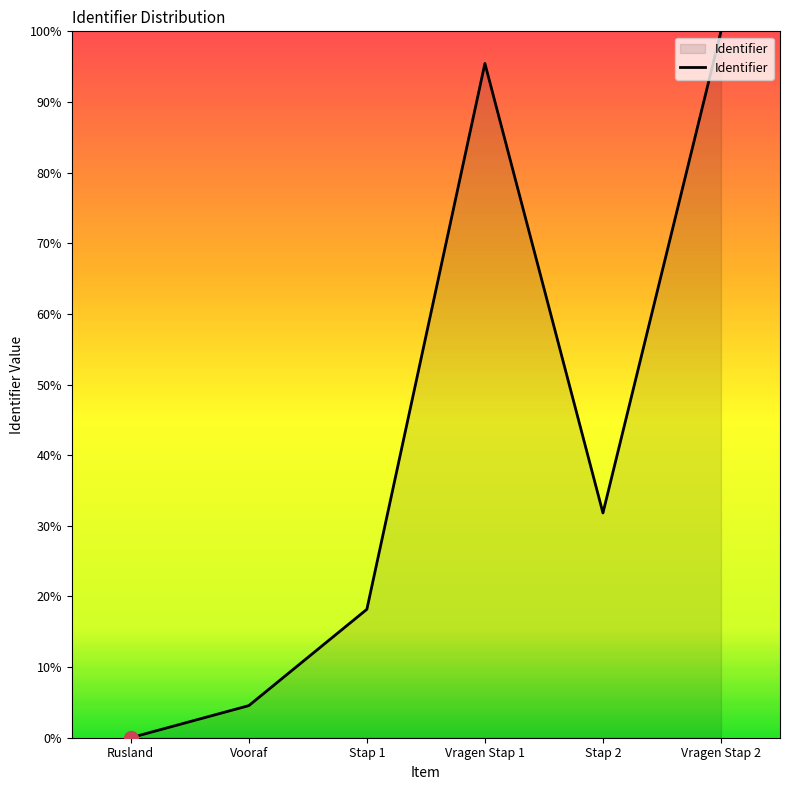

List the labels in order of value, smallest first.

Rusland, Vooraf, Stap 1, Stap 2, Vragen Stap 1, Vragen Stap 2